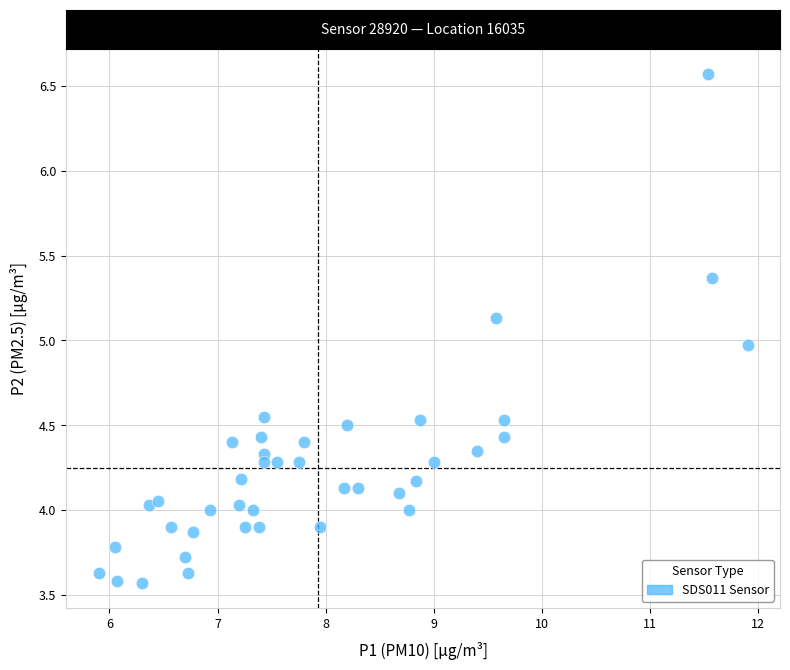

What is the range of Y values (max minus min)?

3.0